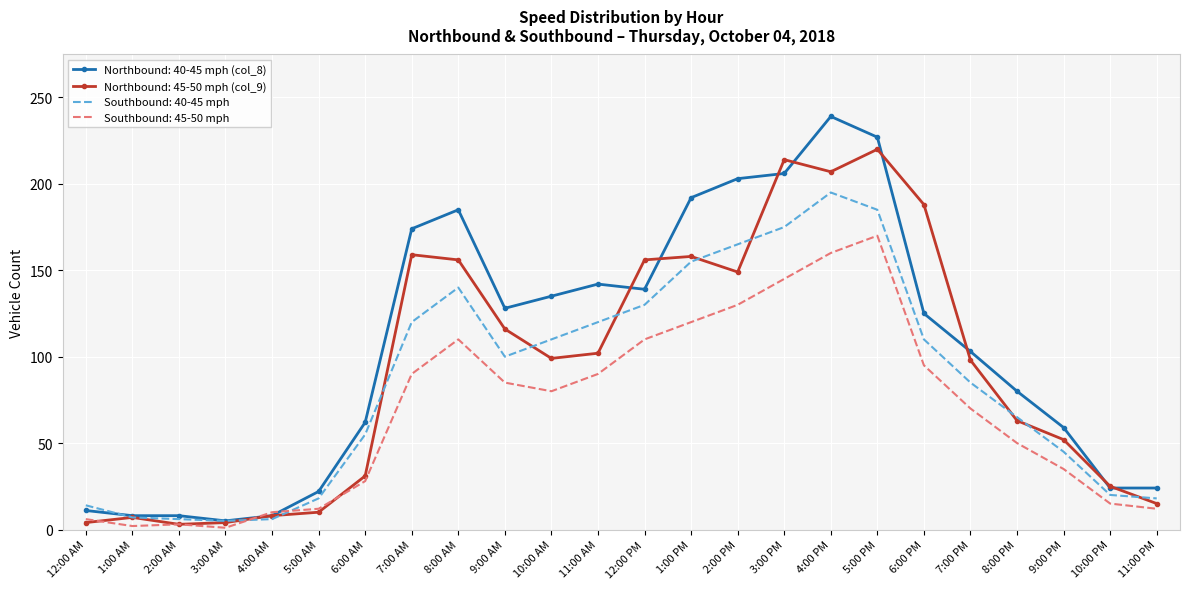

List the series in order of their peak value, highest first.

Northbound: 40-45 mph (col_8), Northbound: 45-50 mph (col_9), Southbound: 40-45 mph, Southbound: 45-50 mph